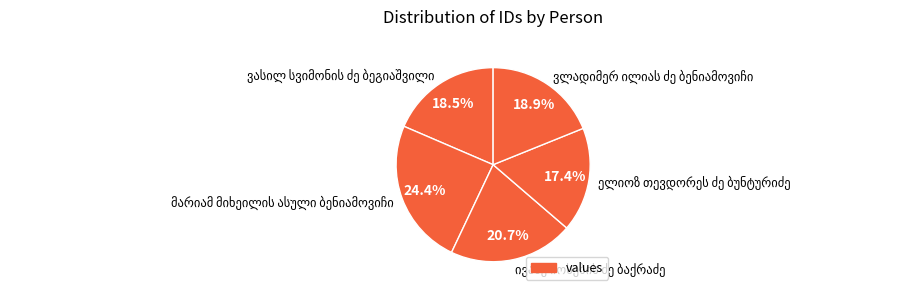

Is there a majority slice in this chart?

No